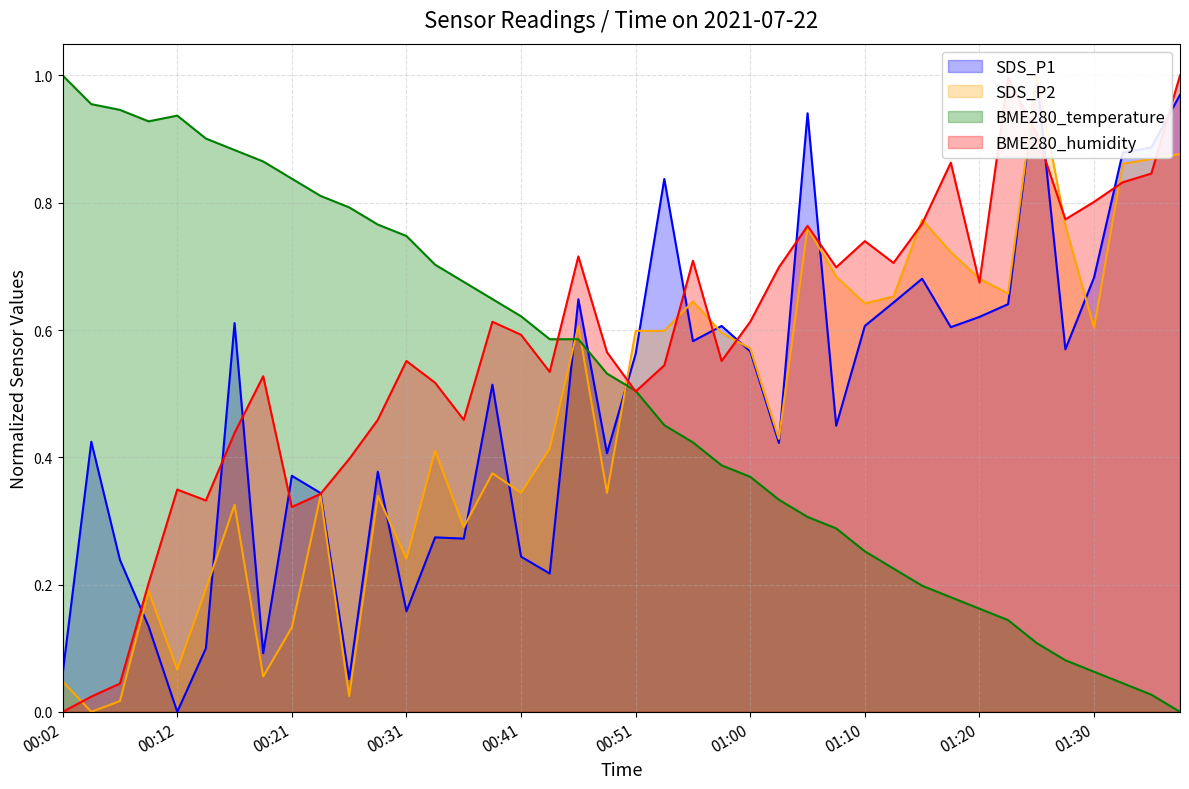

What are all the series names shown in the legend?

SDS_P1, SDS_P2, BME280_temperature, BME280_humidity